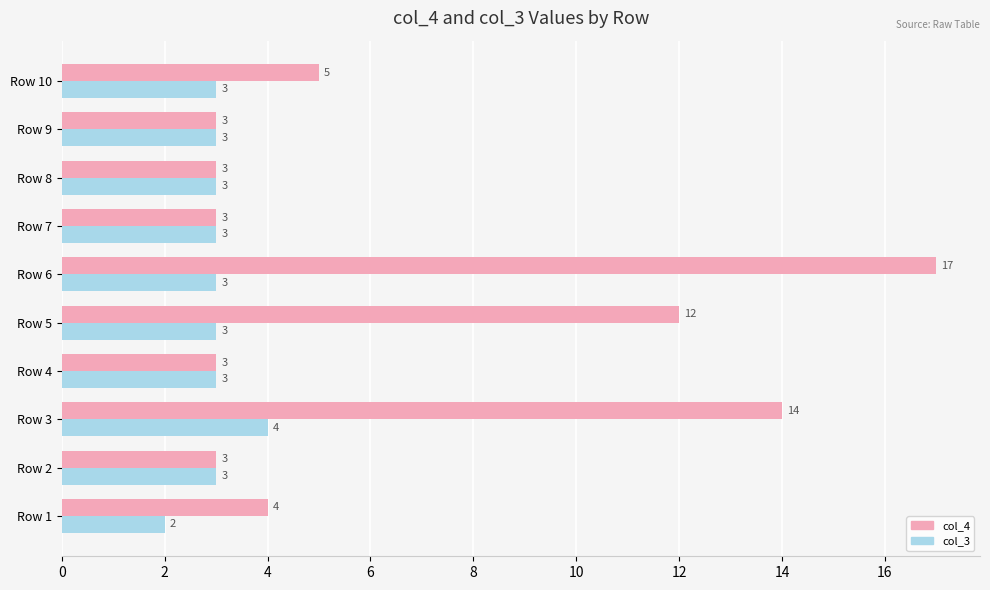

Is it true that col_4 equals 18 at Row 5?

False